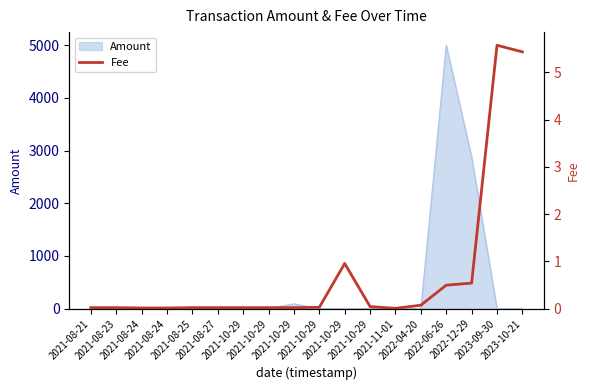

Count the number of categories in the chart.

18